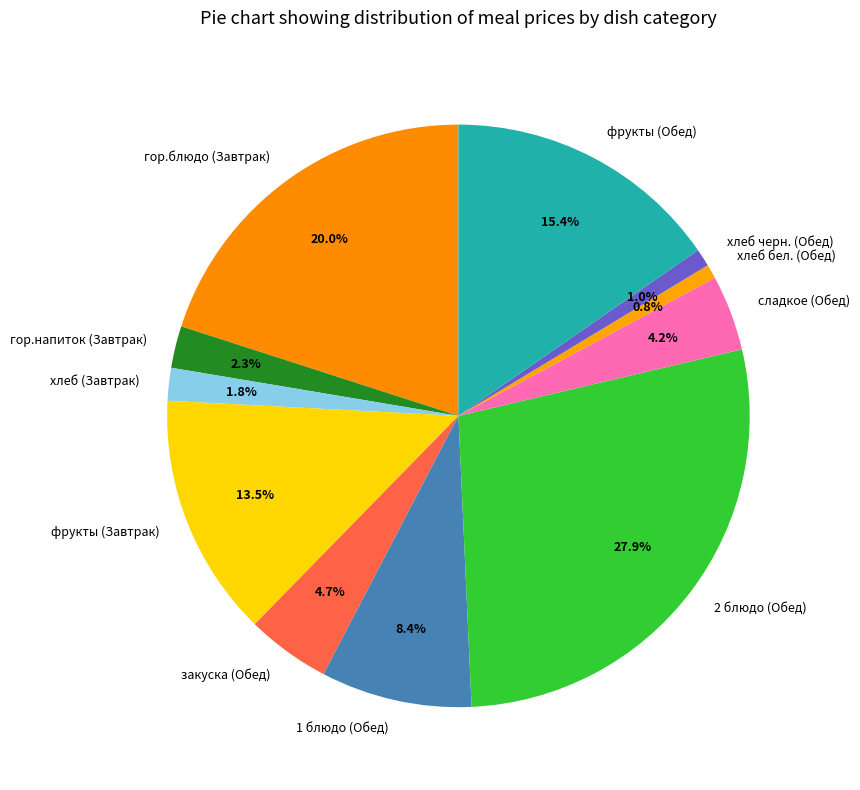

To the nearest percent, what is the average slice percentage?

9%